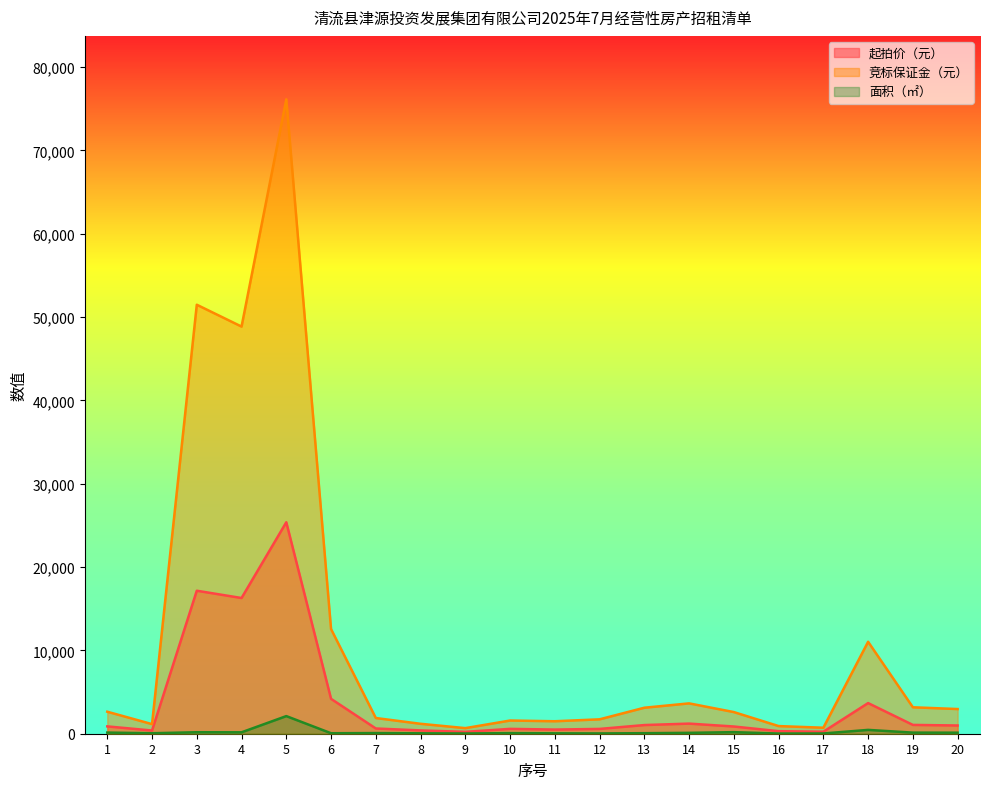

True or false: 面积（㎡） has more than 1 points higher than both neighbors.

True